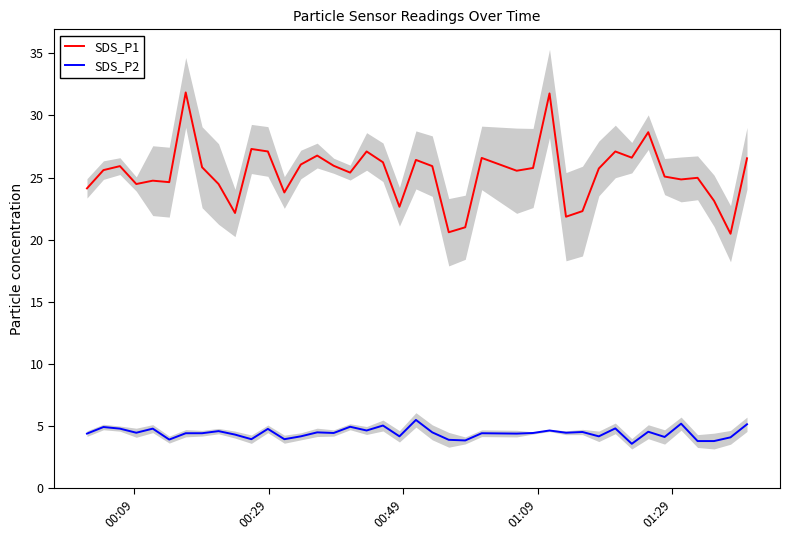

Rank the series by their maximum value, from lowest to highest.

SDS_P2, SDS_P1